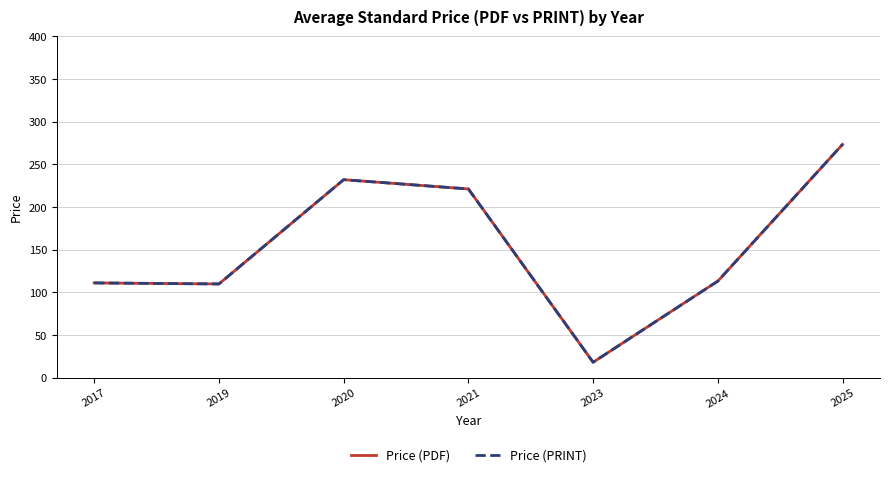

At 2025, list the series in order from smallest to largest.

Price (PDF), Price (PRINT)